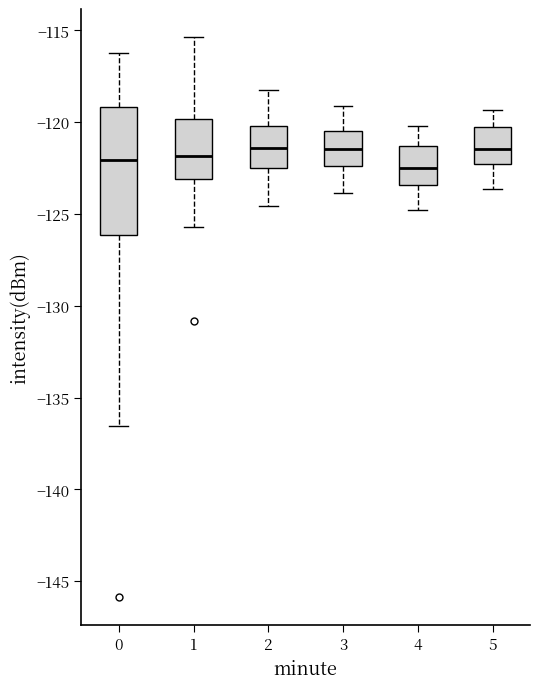

Where is the lower edge of the box at x = 2 on the y-axis? The values are not printed on the chart, so give them approximately, as read against the axis.

-122.5